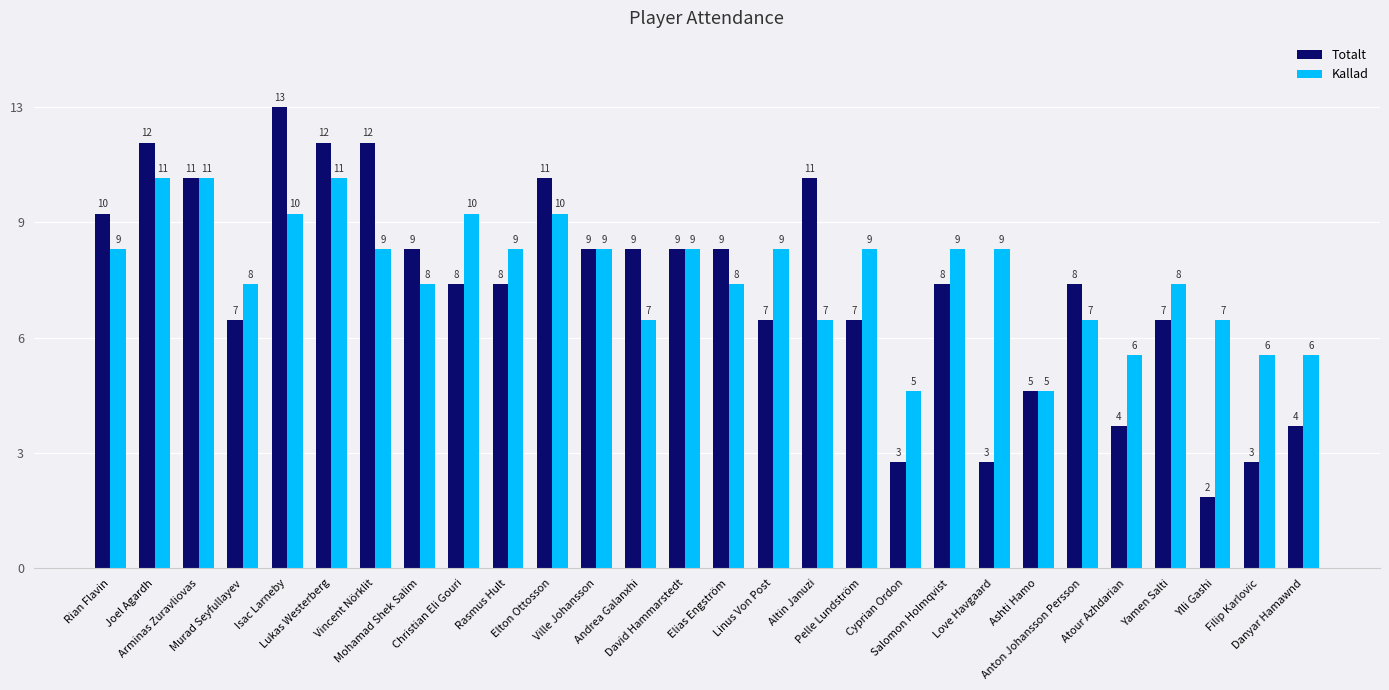

What is the difference between the maximum and minimum values in the Totalt series?

11